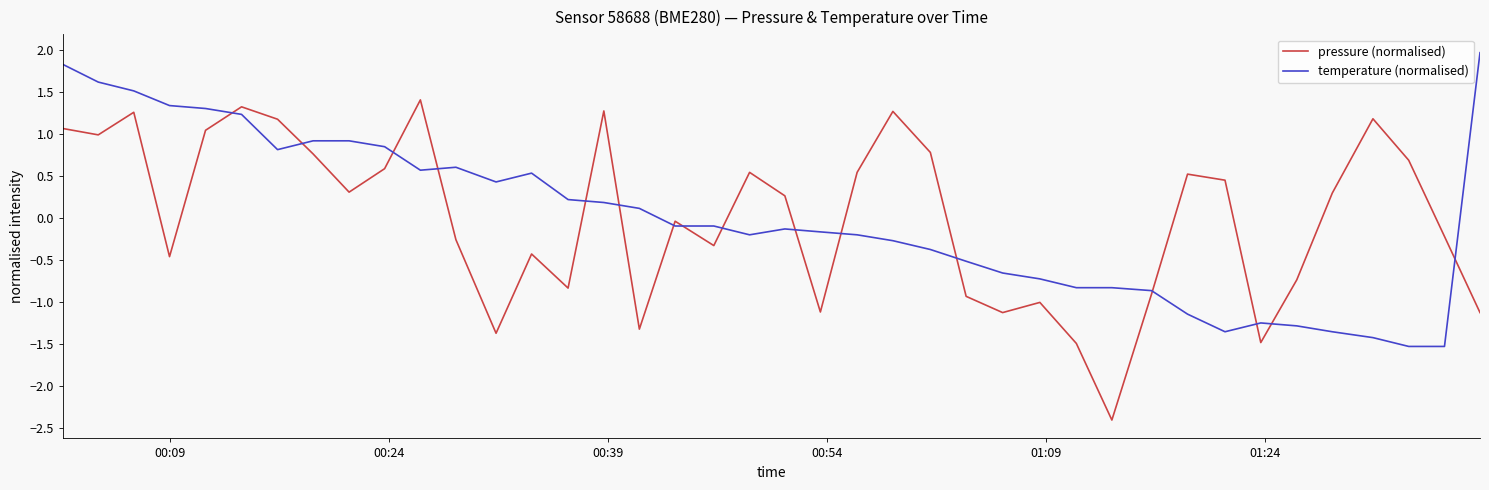

Which series has the largest range (max minus min)?

pressure (normalised)